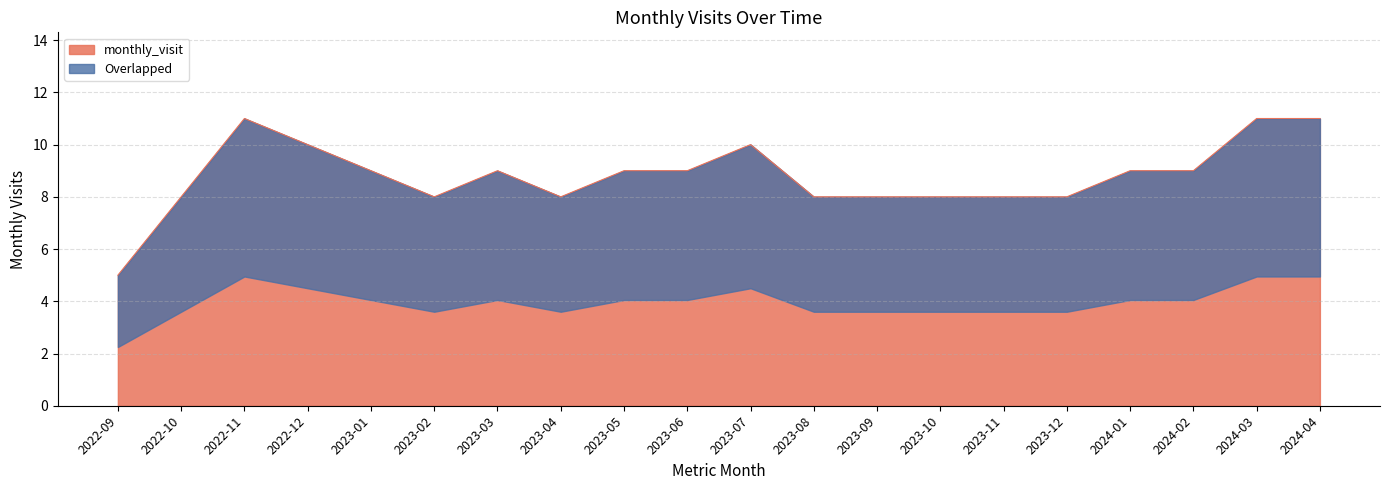

What is the value of the 3rd point from the left?

11